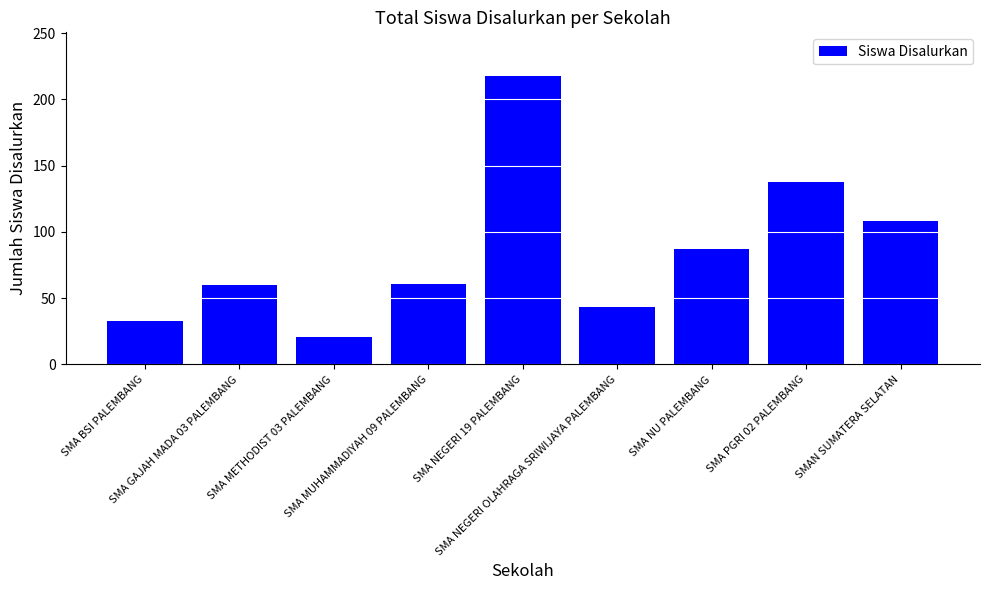

Read the value at SMA GAJAH MADA 03 PALEMBANG, to the nearest 10.

60